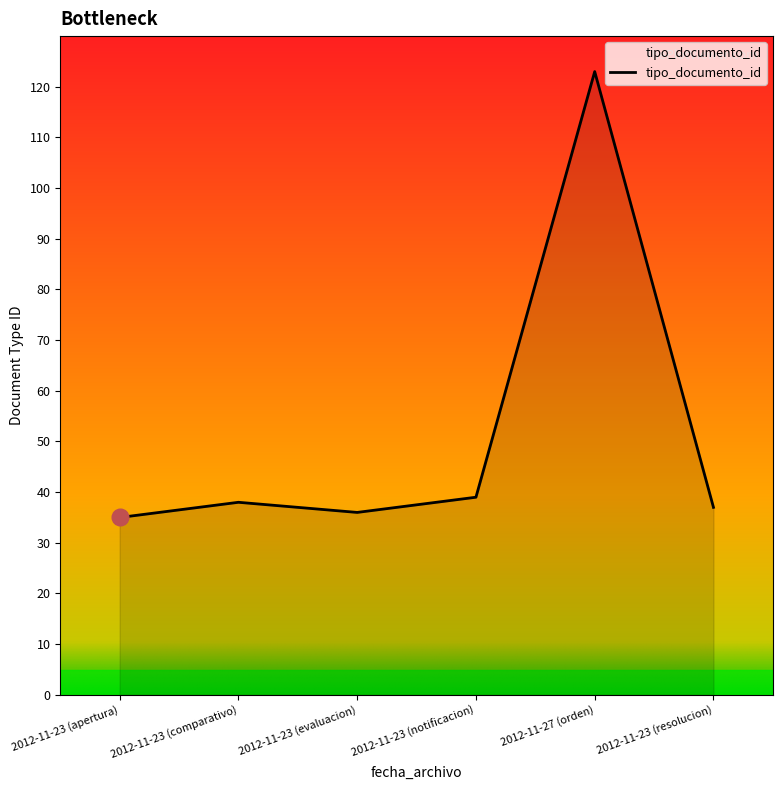

What position from the right is 2012-11-23 (apertura)?

6